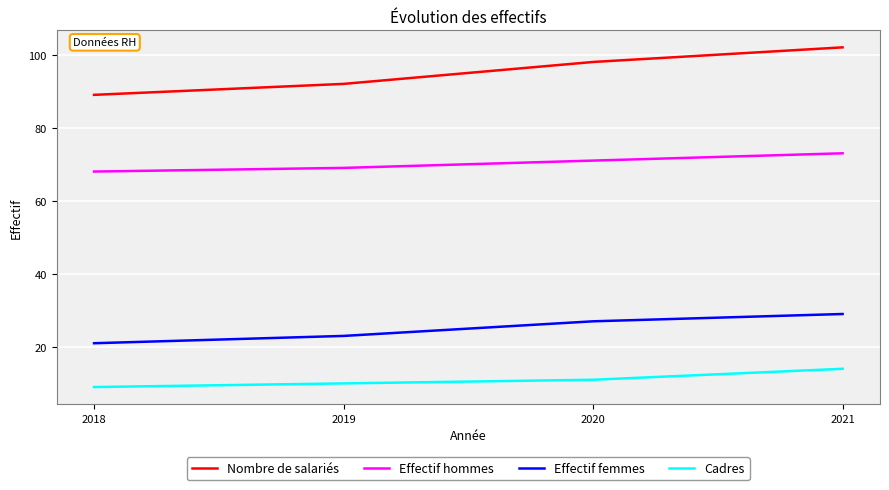

The Effectif femmes series shows 29 at 2021. True or false?

True